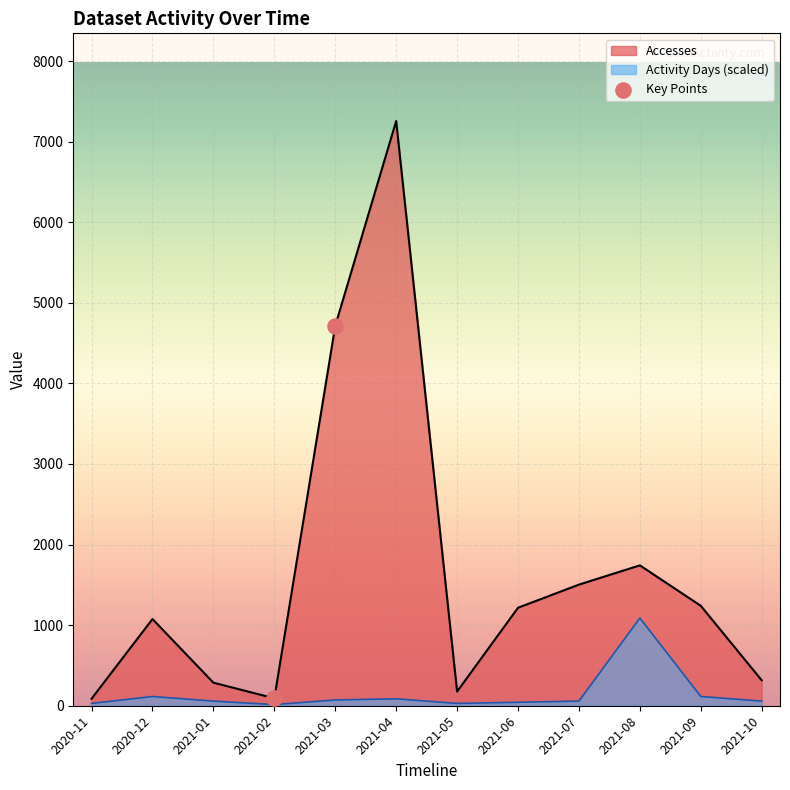

Which series has the largest range (max minus min)?

Accesses